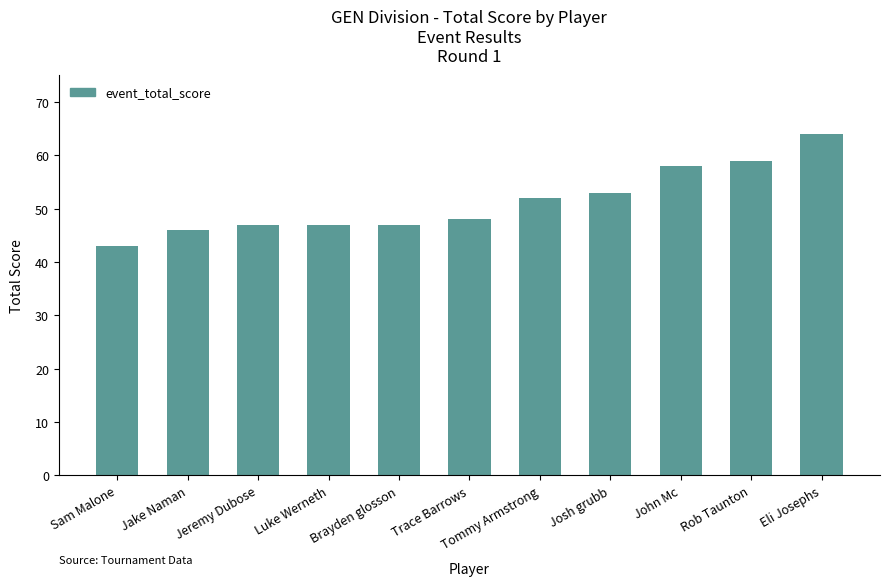

What is the value of the 4th bar from the left?

47